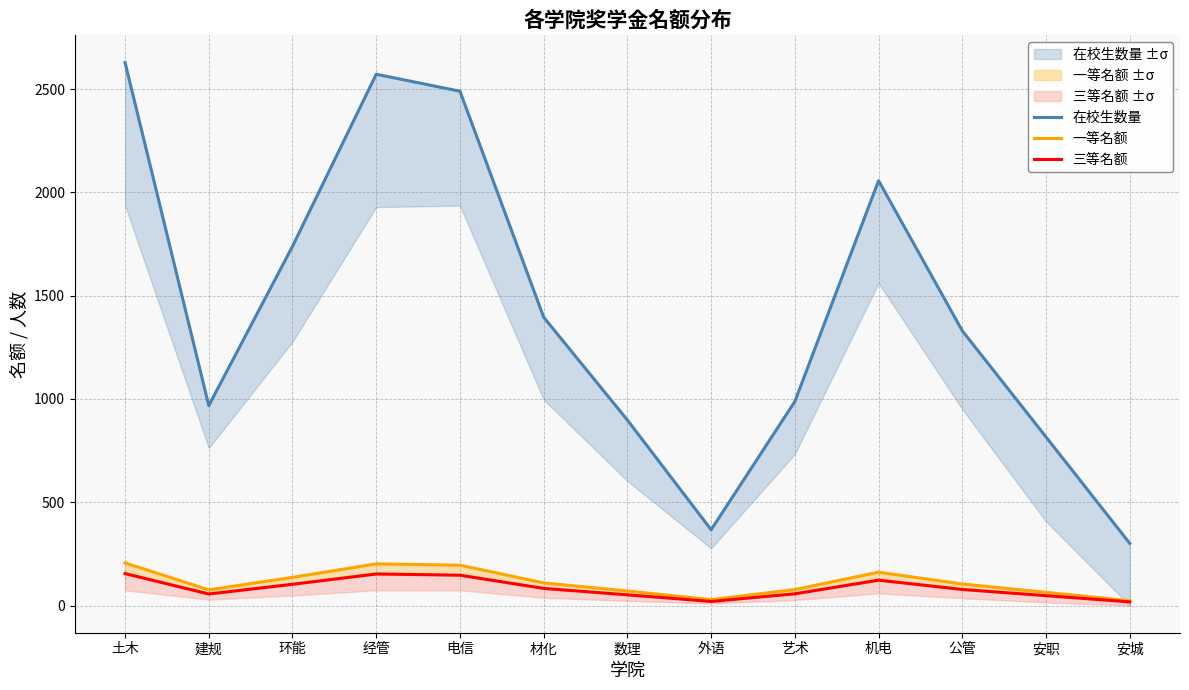

Reading left to right, transcribe all the data shown in this chart.

在校生数量: 土木=2629.0	建规=968.0	环能=1739.0	经管=2572.0	电信=2490.0	材化=1396.0	数理=898.0	外语=367.0	艺术=988.0	机电=2057.0	公管=1330.0	安职=816.0	安城=301.0
一等名额: 土木=206.5	建规=76.0	环能=136.6	经管=202.0	电信=195.6	材化=109.6	数理=70.5	外语=28.8	艺术=77.6	机电=161.6	公管=104.5	安职=64.1	安城=23.6
三等名额: 土木=155.0	建规=56.0	环能=103.0	经管=153.0	电信=147.0	材化=83.0	数理=52.0	外语=20.0	艺术=57.0	机电=123.0	公管=78.0	安职=48.0	安城=18.0